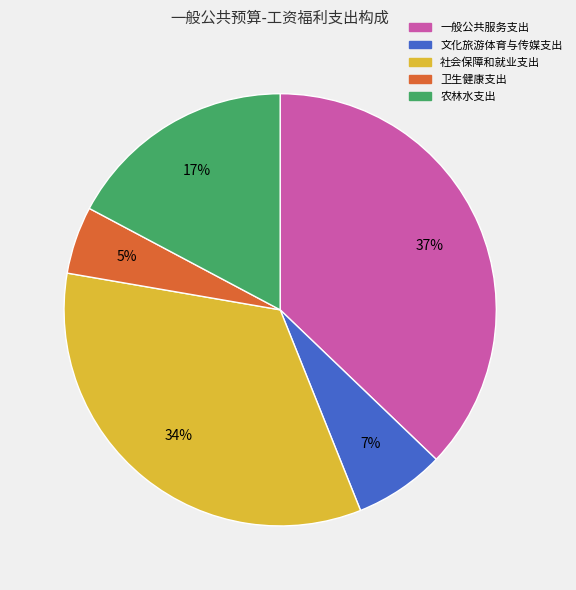

Which slice is the smallest?

卫生健康支出